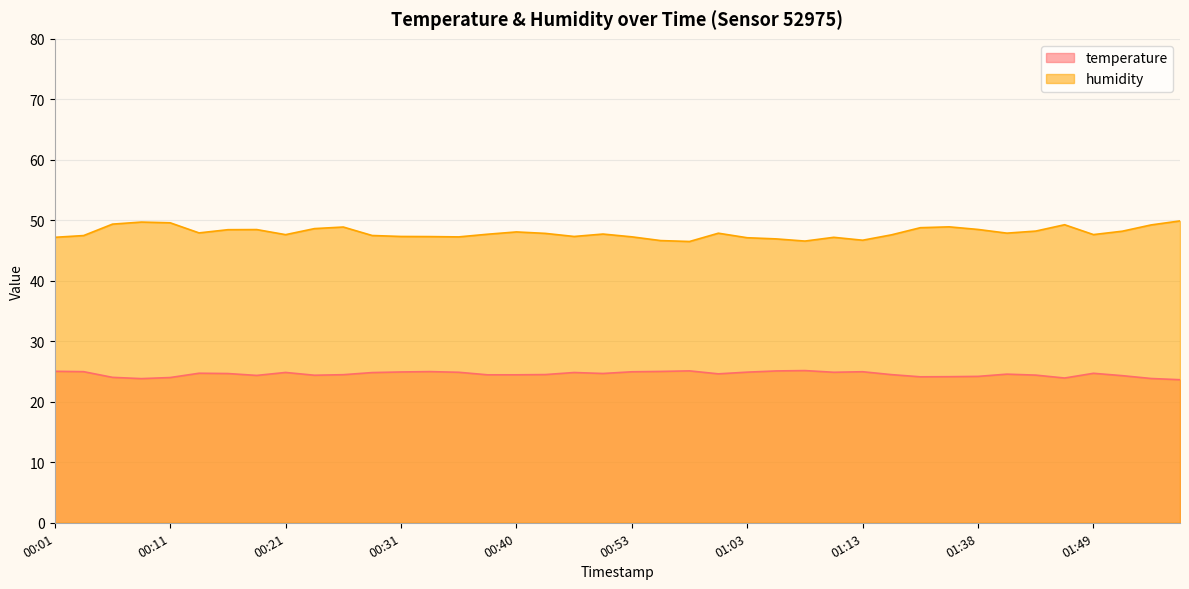

Which series has the largest range (max minus min)?

humidity